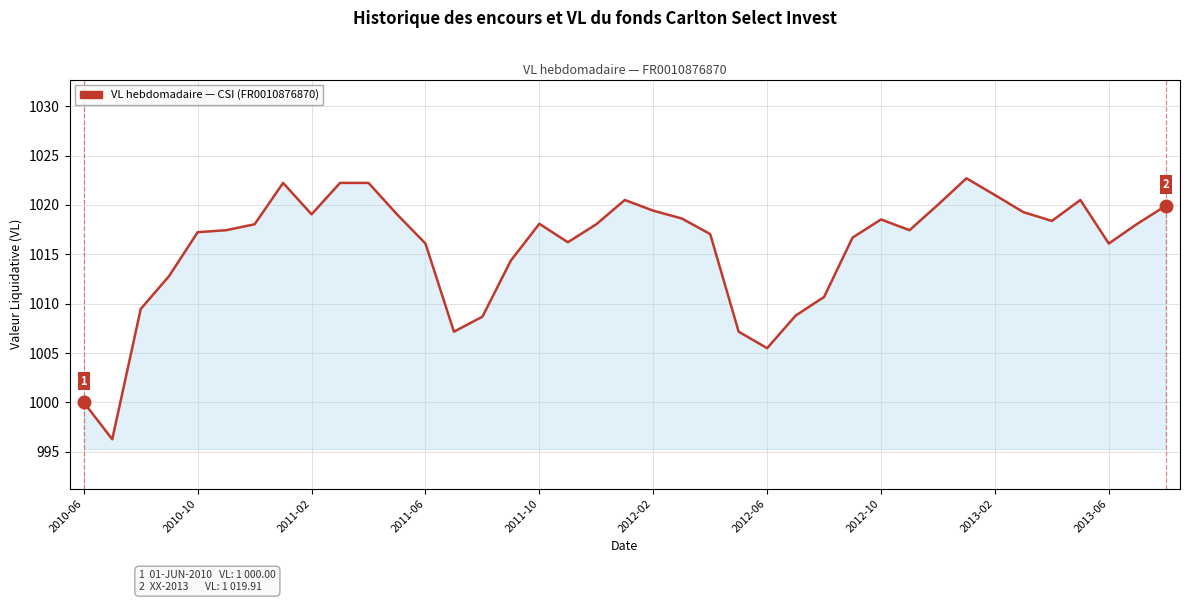

What is the smallest value displayed?

996.3